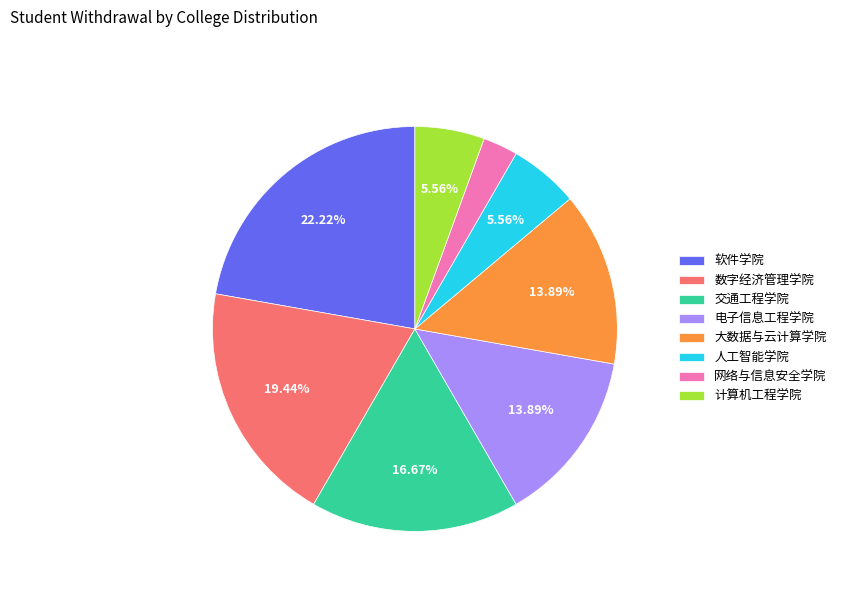

Combined, do 网络与信息安全学院 and 人工智能学院 account for over 50%?

No